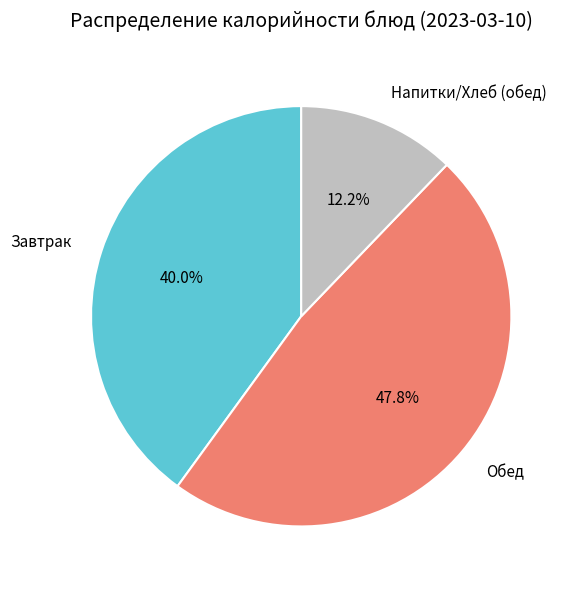

Is there any slice that represents more than half of the pie?

No